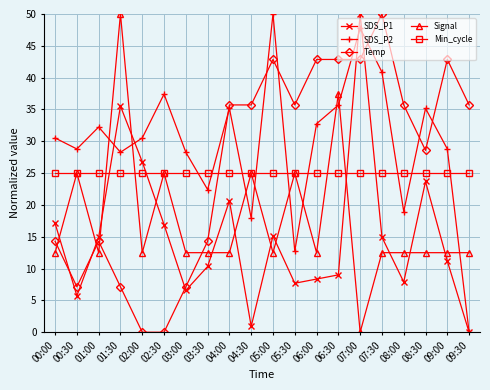

How many data points in SDS_P2 are above 30?

11